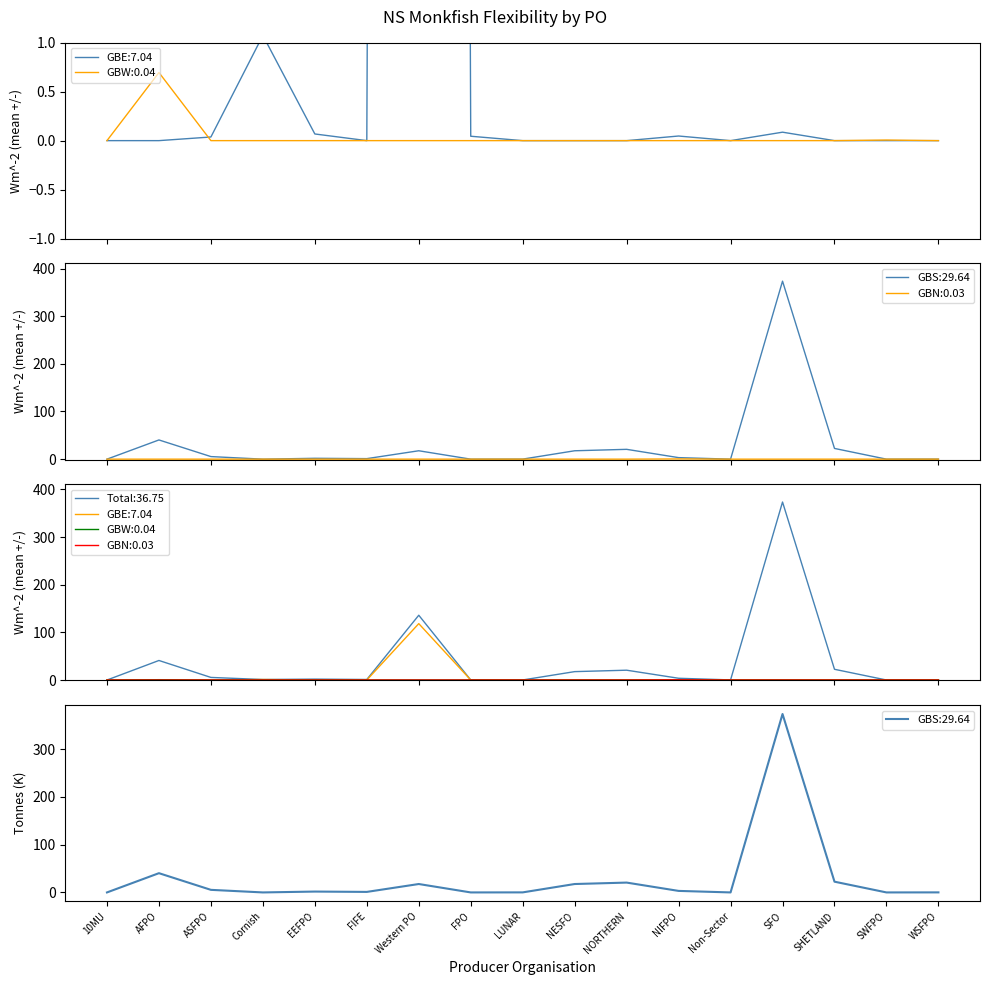

Is it true that GBN equals 0.2 at NIFPO?

False